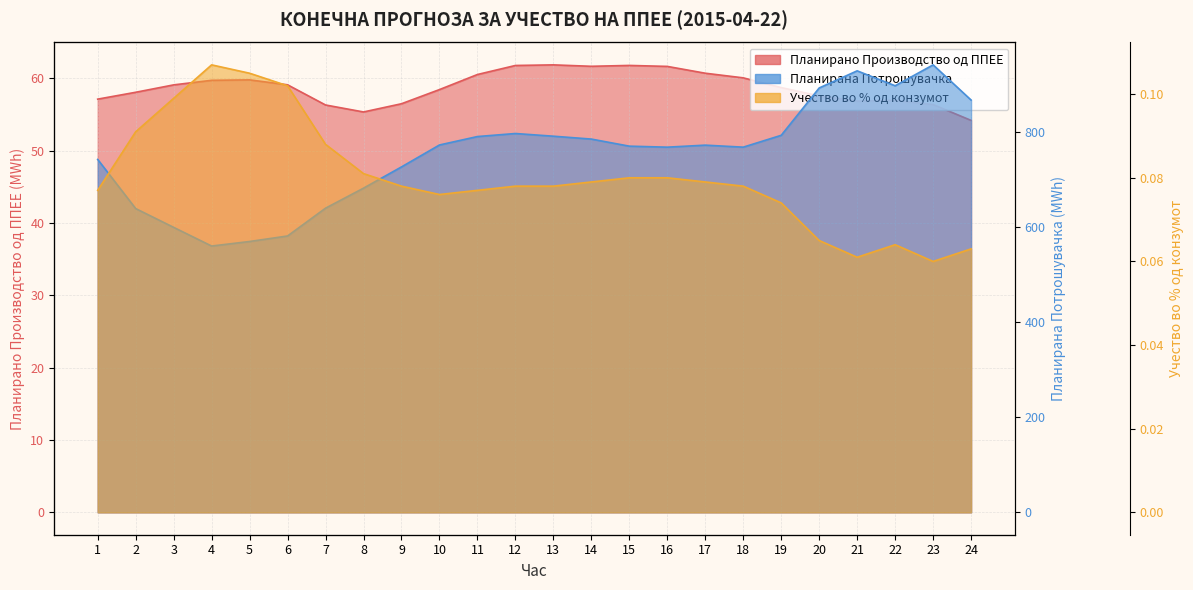

Reading left to right, what are all the values shown in this chart?

Планирано Производство од ППЕЕ: 57.1	58.1	59.1	59.7	59.8	59.1	56.3	55.4	56.5	58.5	60.5	61.8	61.9	61.7	61.8	61.7	60.7	60.1	58.7	57.6	56.9	57.0	56.4	54.2
Планирана Потрошувачка: 741.9	638.6	599.1	559.9	569.4	581.0	639.5	681.5	726.2	772.3	790.0	796.4	790.8	784.7	769.8	767.7	772.0	767.7	792.6	892.2	928.2	896.8	940.7	866.8
Учество во % од конзумот: 0.1	0.1	0.1	0.1	0.1	0.1	0.1	0.1	0.1	0.1	0.1	0.1	0.1	0.1	0.1	0.1	0.1	0.1	0.1	0.1	0.1	0.1	0.1	0.1